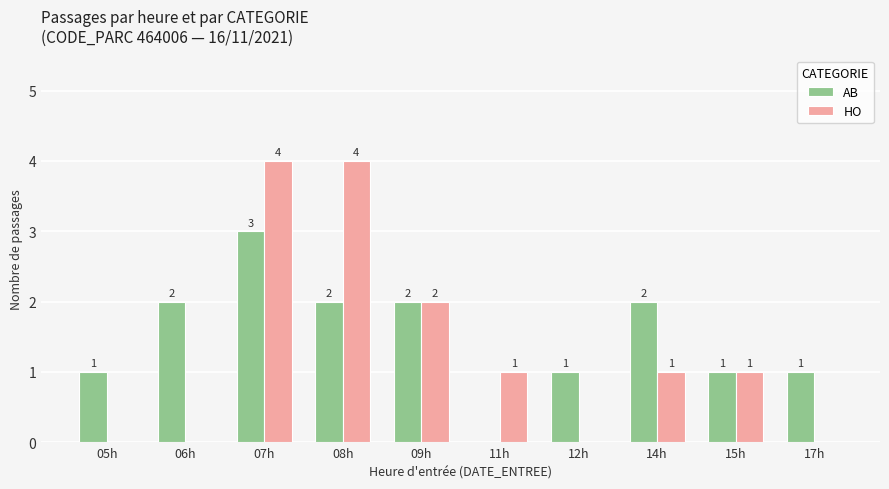

The value of HO at 09h is 1. True or false?

False